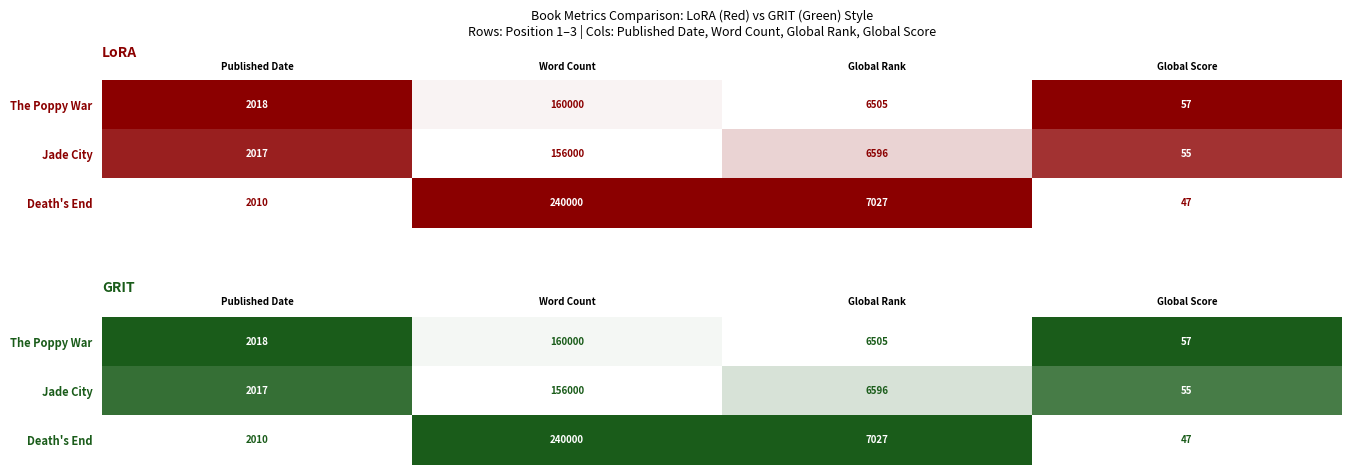

The Death's End series shows 1.7 at Word Count. True or false?

False